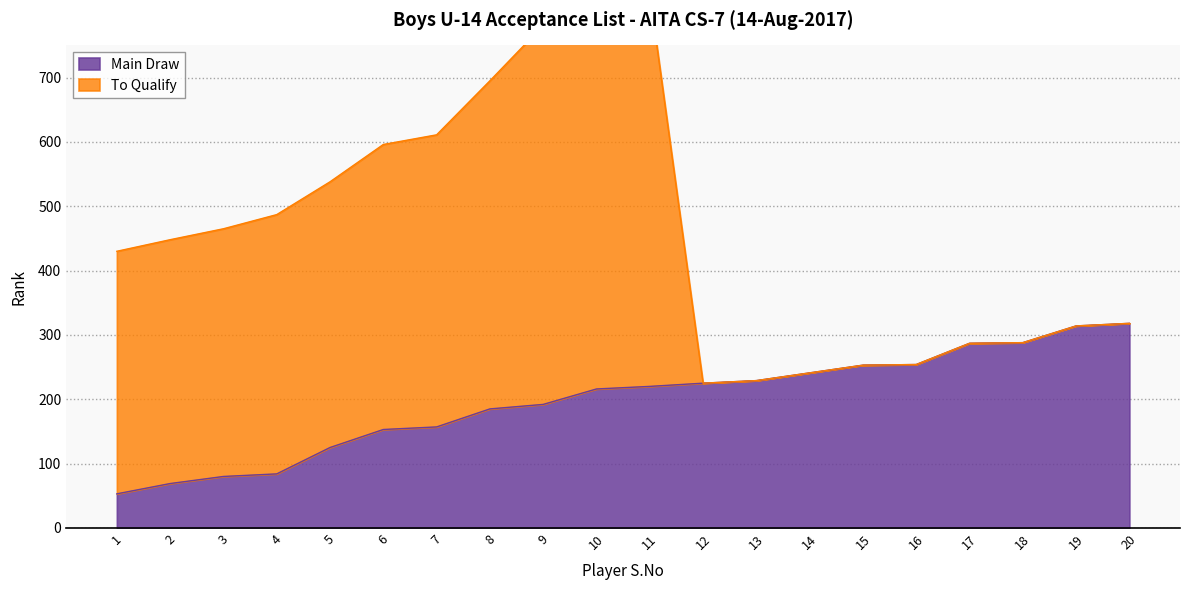

Rank the categories by value from highest to lowest.

20, 19, 18, 17, 16, 15, 14, 13, 12, 11, 10, 9, 8, 7, 6, 5, 4, 3, 2, 1